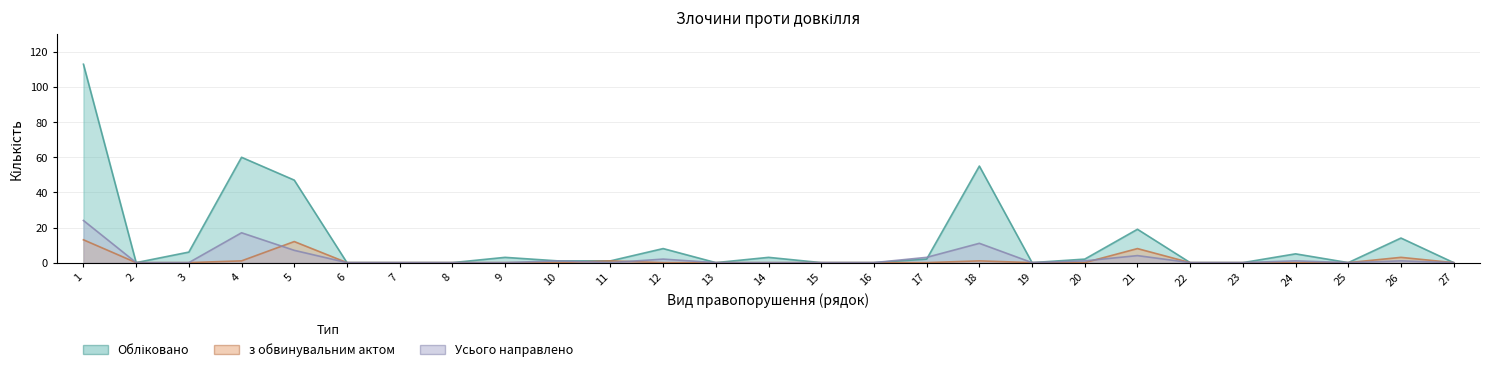

Which has a higher value, 14 or 21?

21